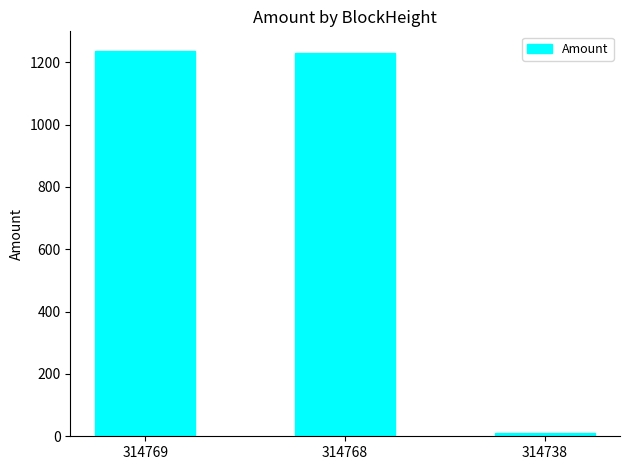

Is it true that the value at 314738 is 10.0?

True